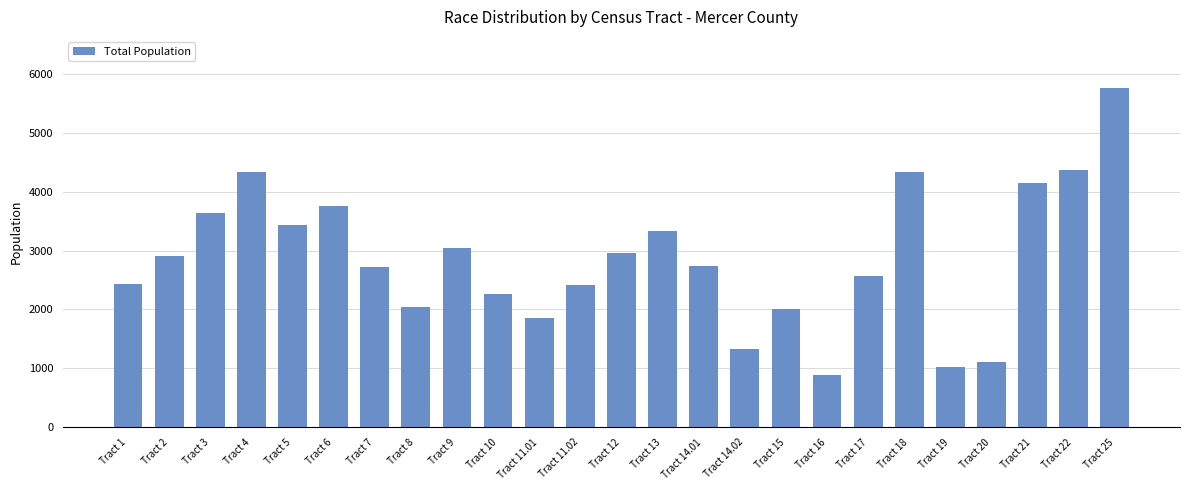

What is the average value?

2855